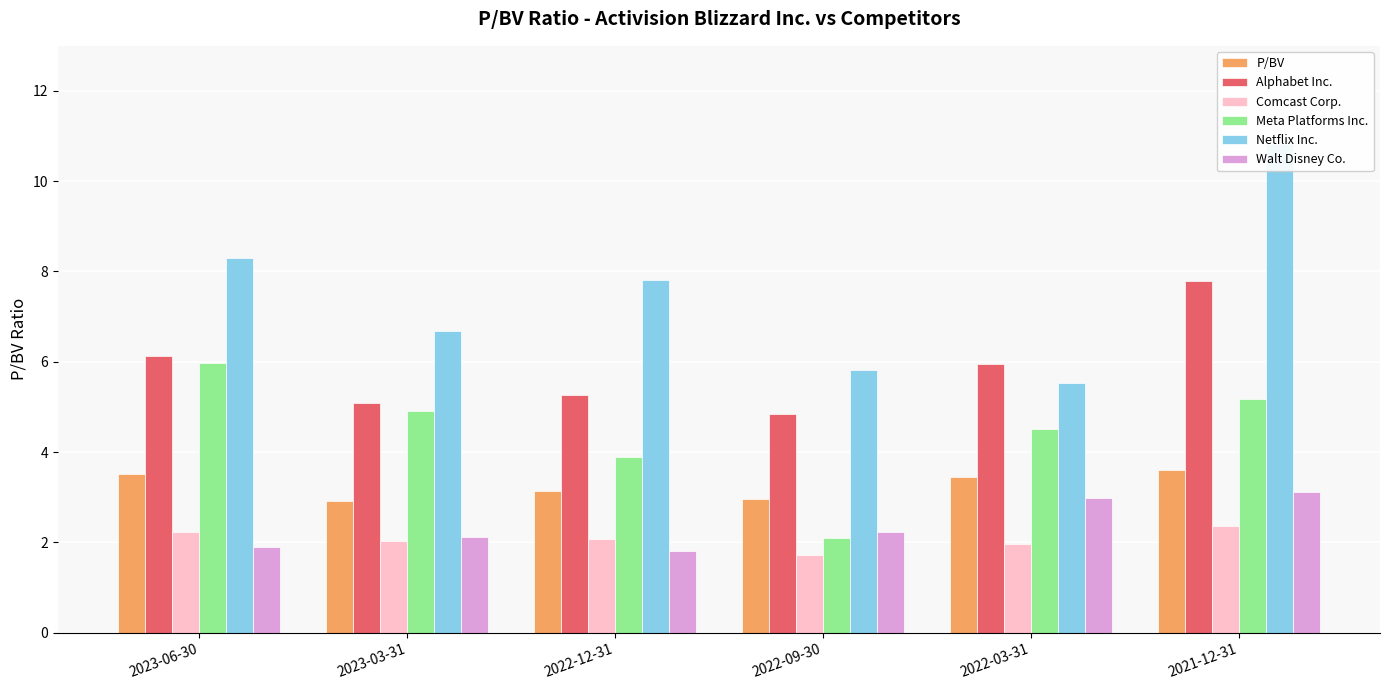

What is the minimum value for P/BV?

2.9